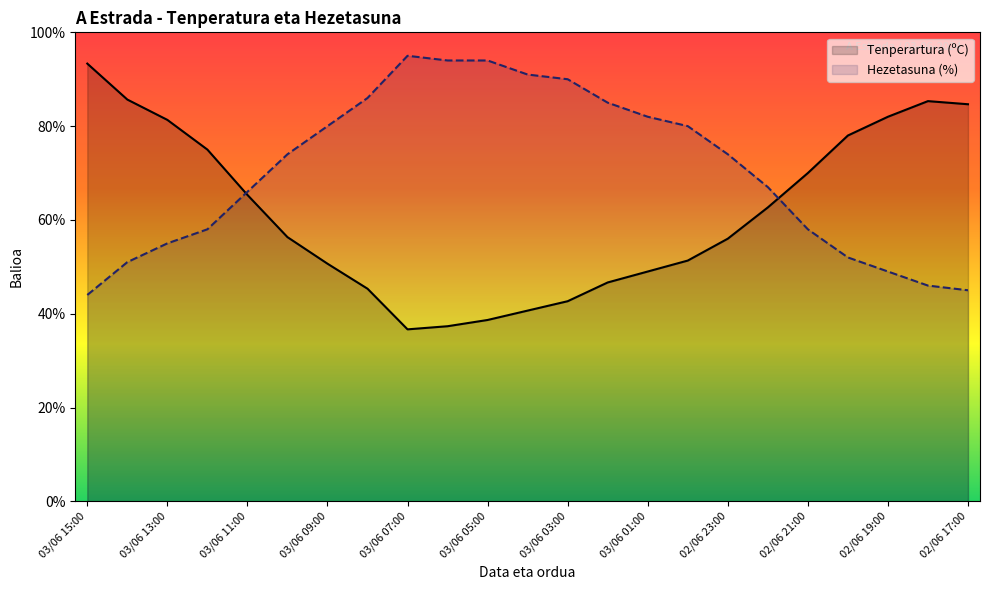

What is the label of the 15th point from the left?

03/06 01:00